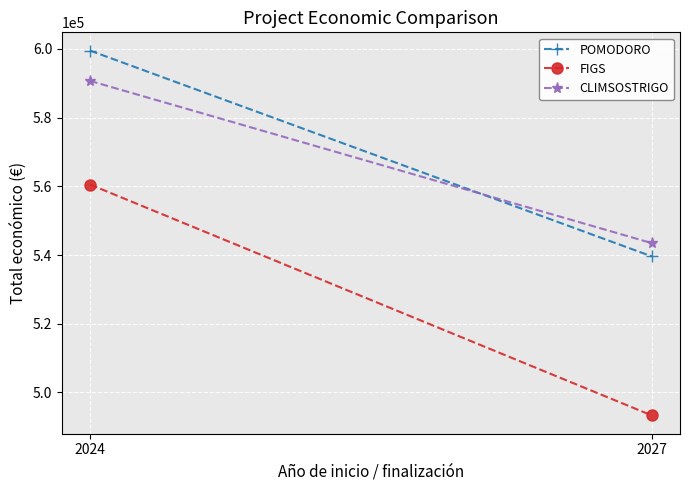

True or false: FIGS has a value of 320181.2 at 2027.

False